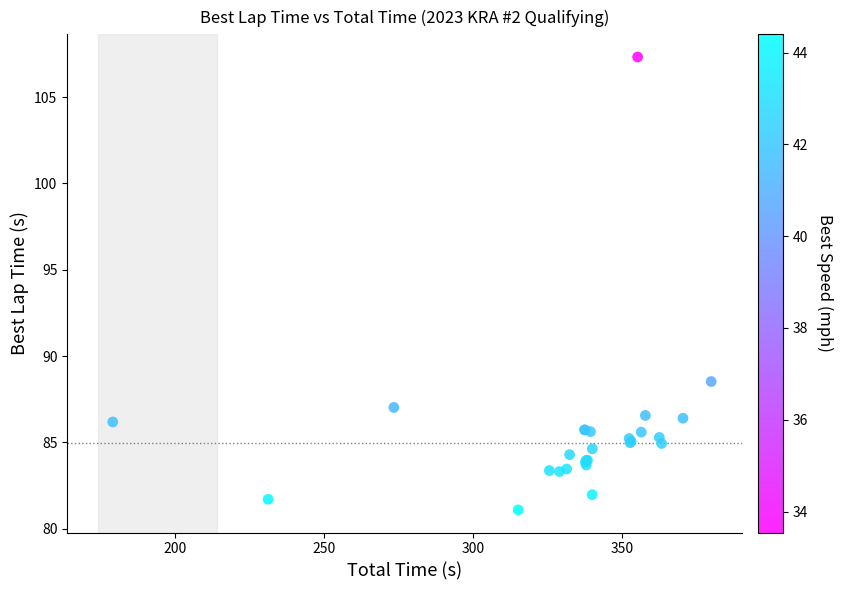

What Y value in the scatter plot is closest to 94?

88.5